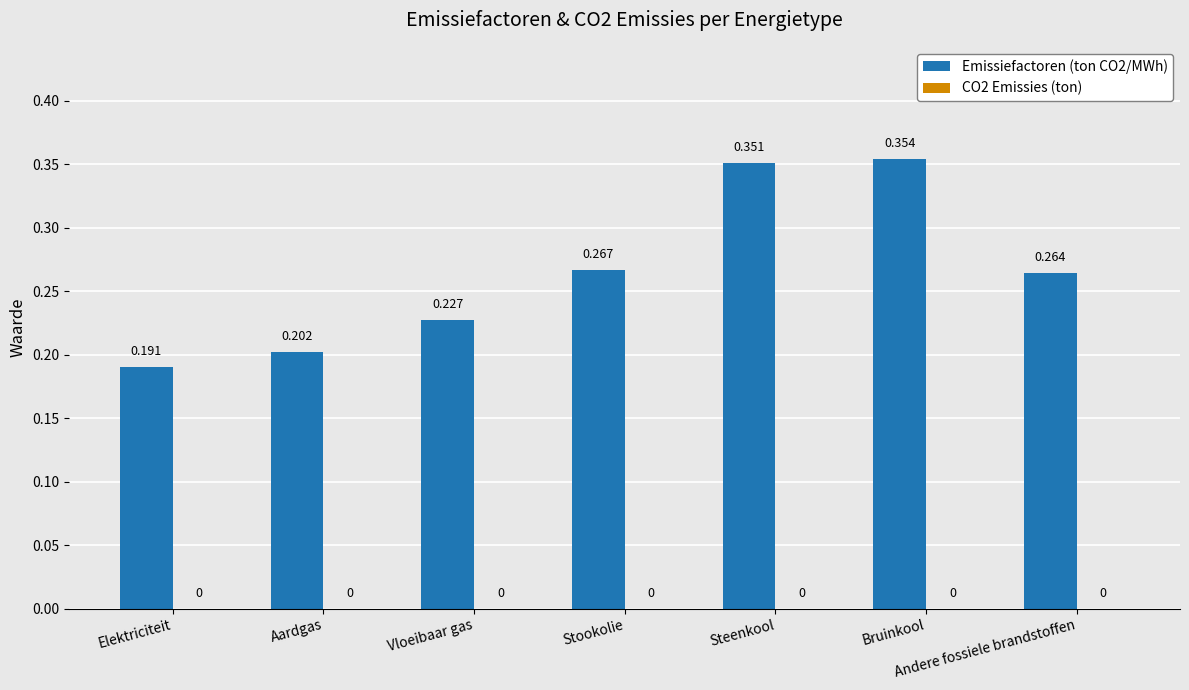

Between Elektriciteit and Bruinkool, which is larger?

Bruinkool